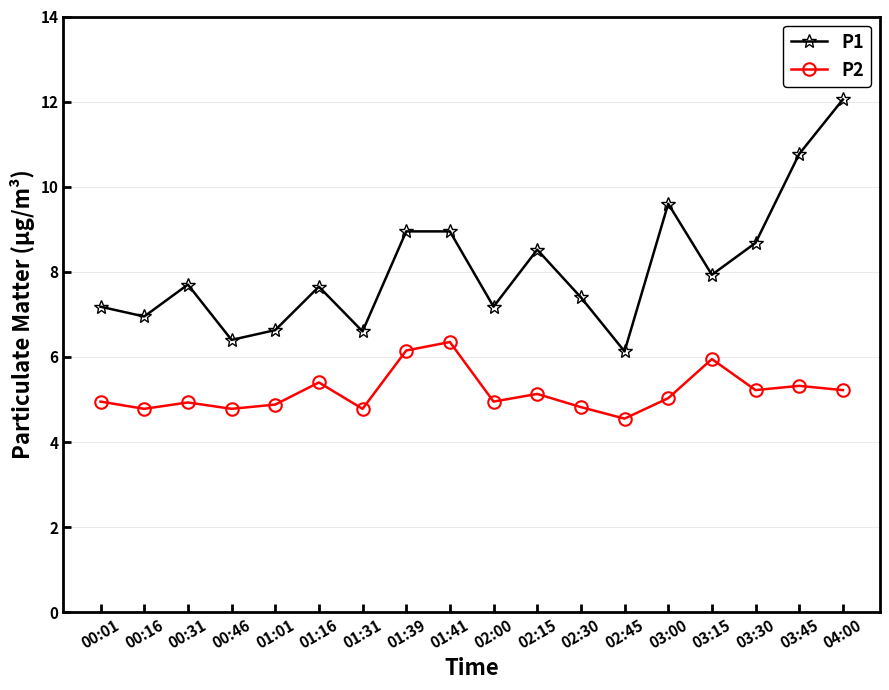

At which category does P2 reach its first local valley?

00:16